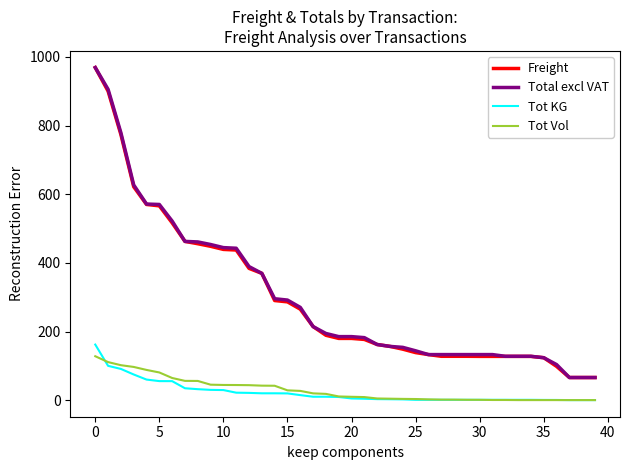

True or false: Tot Vol and Total excl VAT intersect in this chart.

False